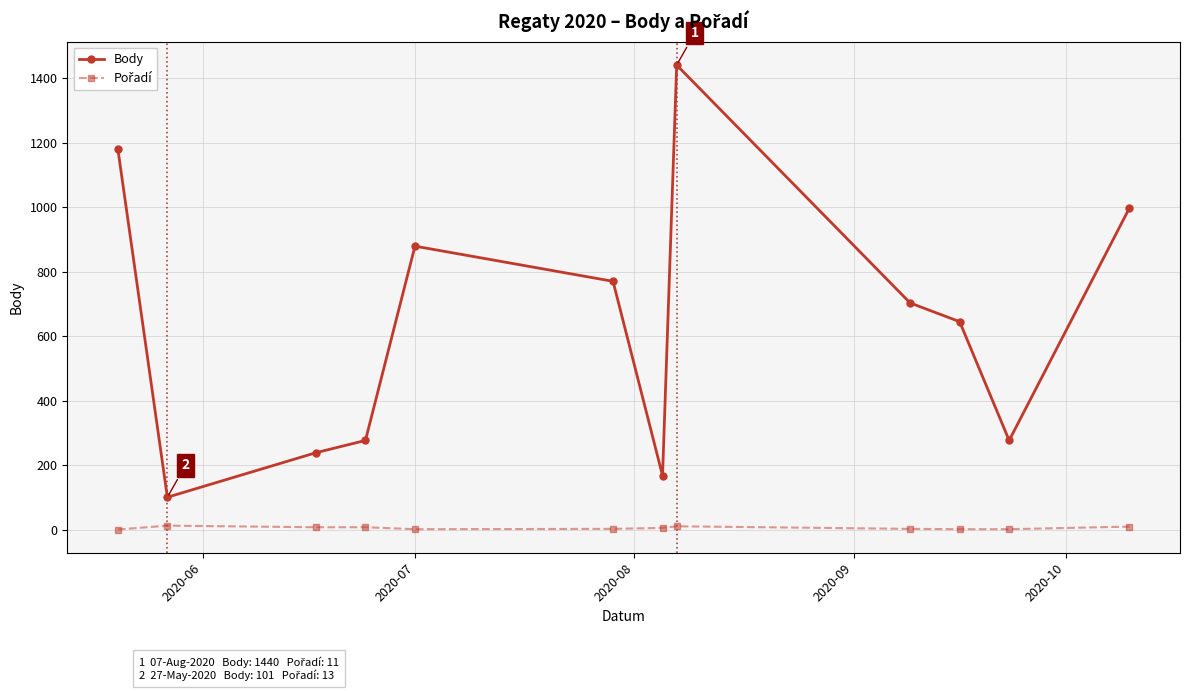

Which series has the largest total across all categories?

Body